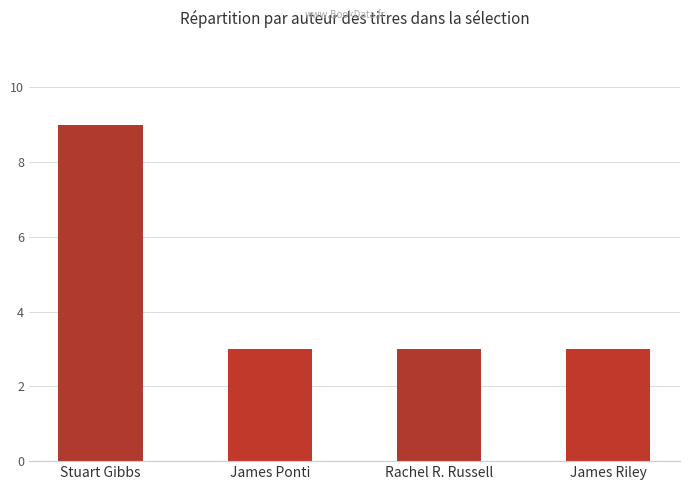

Between Stuart Gibbs and James Riley, which is larger?

Stuart Gibbs